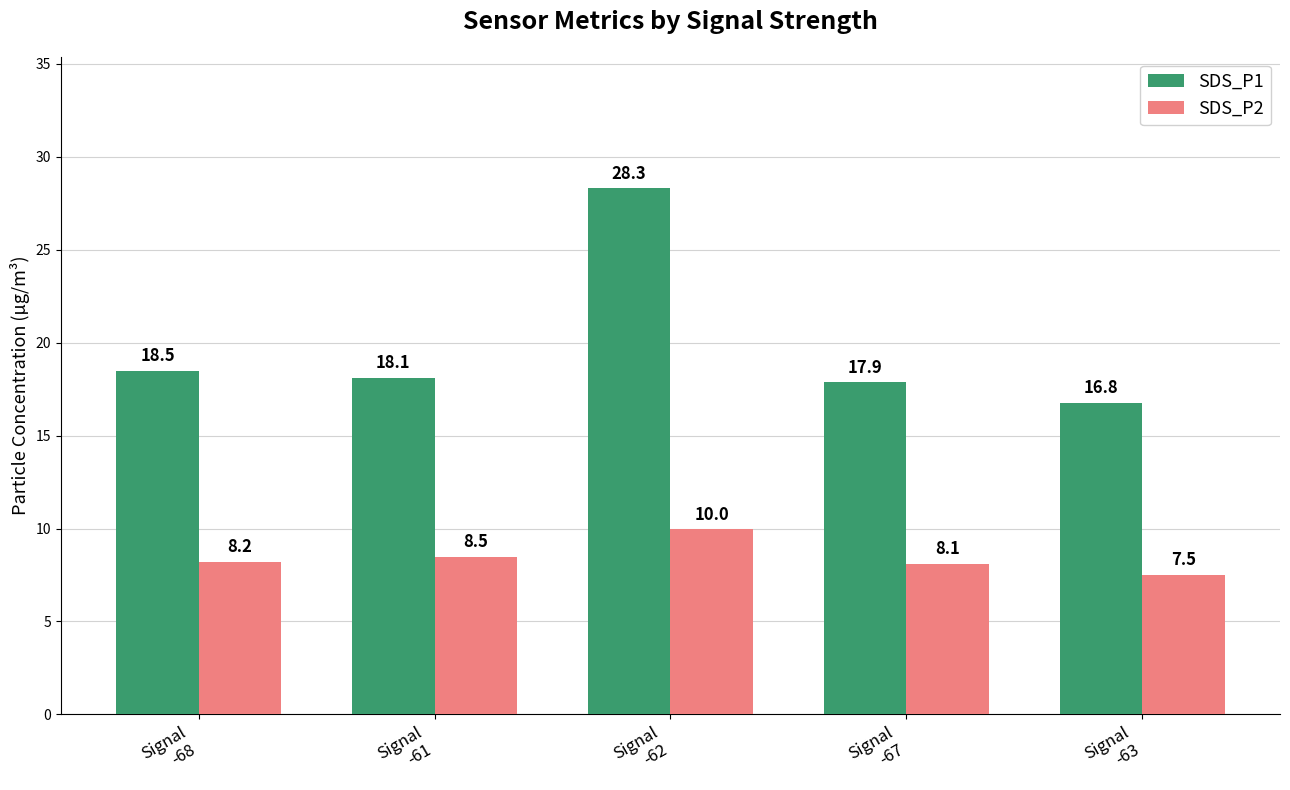

Reading left to right, transcribe all the data shown in this chart.

SDS_P1: Signal
-68=18.5	Signal
-61=18.1	Signal
-62=28.3	Signal
-67=17.9	Signal
-63=16.8
SDS_P2: Signal
-68=8.2	Signal
-61=8.5	Signal
-62=10.0	Signal
-67=8.1	Signal
-63=7.5